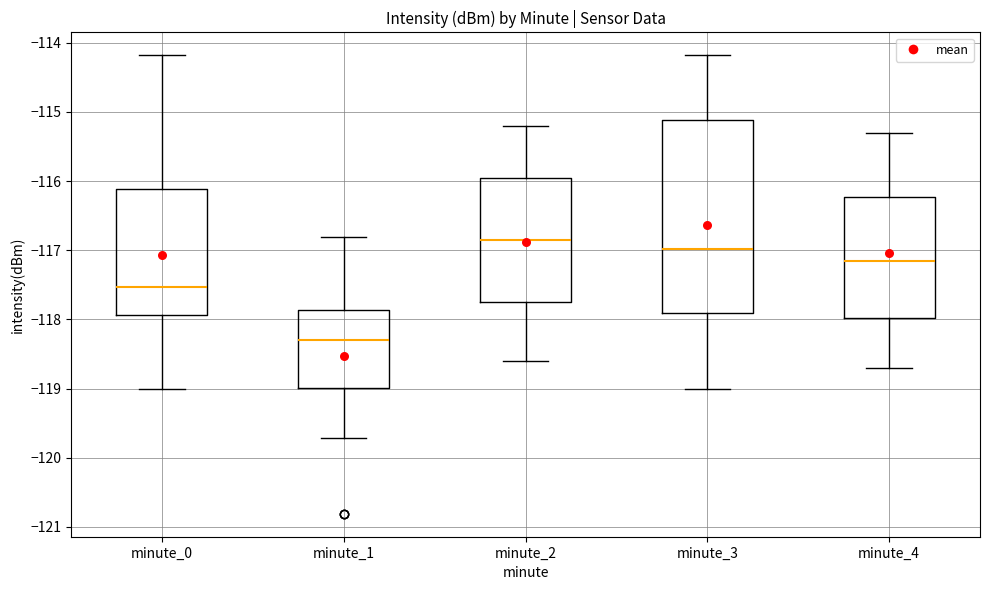

Reading left to right, read every box against the y-axis: the position of its median line, the range the box covers, and the ends of its whiskers. The values are not printed on the chart, so give them approximately, as read against the axis.

minute_0: median -117.5, box -117.9 to -116.1, whiskers -119.0 to -114.2
minute_1: median -118.3, box -119.0 to -117.9, whiskers -119.7 to -116.8
minute_2: median -116.8, box -117.7 to -115.9, whiskers -118.6 to -115.2
minute_3: median -117.0, box -117.9 to -115.1, whiskers -119.0 to -114.2
minute_4: median -117.1, box -118.0 to -116.2, whiskers -118.7 to -115.3